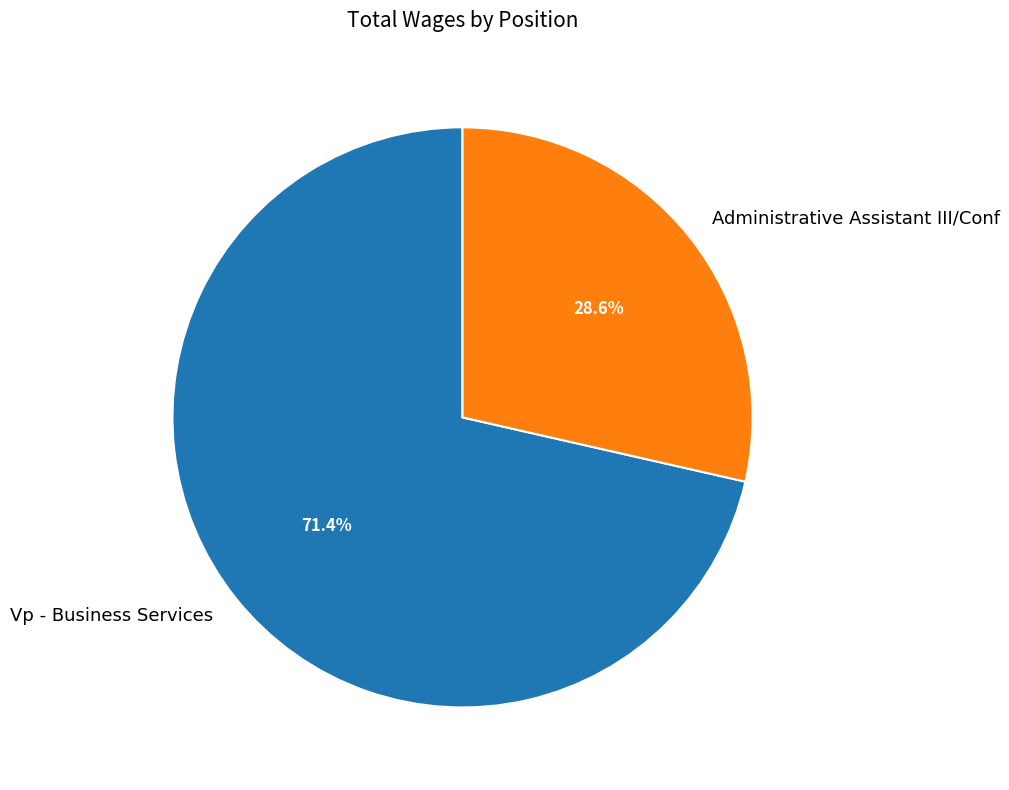

What is the majority slice?

Vp - Business Services